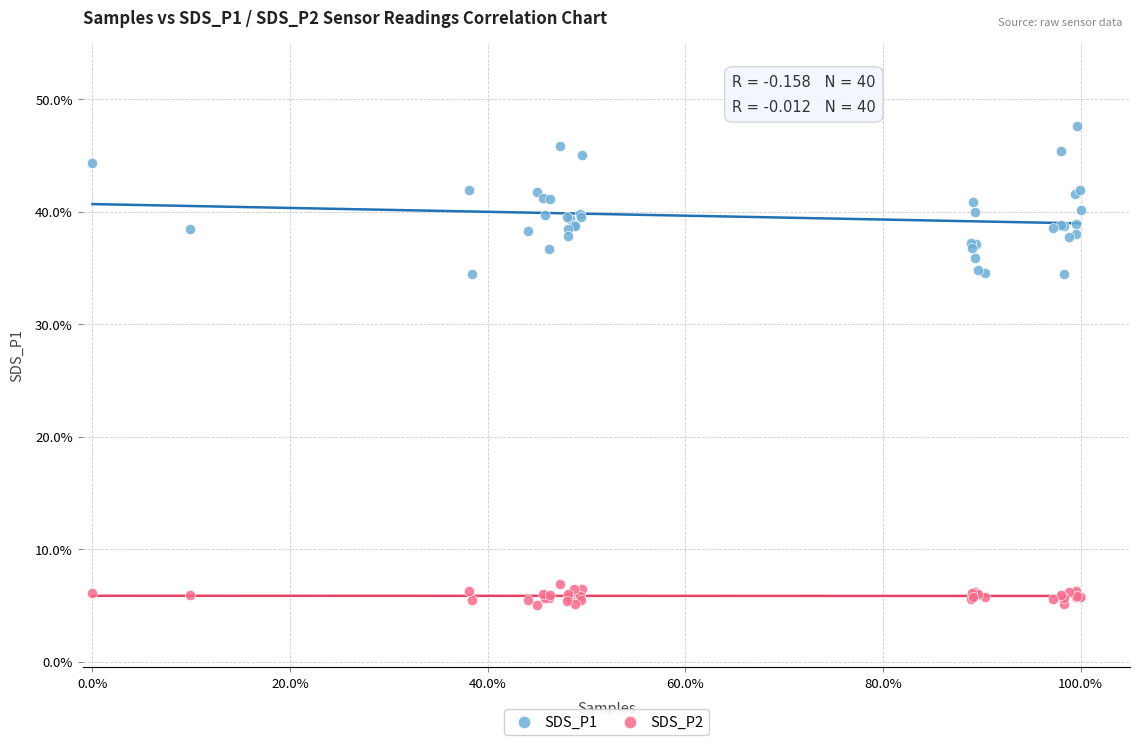

What are all the series names shown in the legend?

SDS_P1, SDS_P2